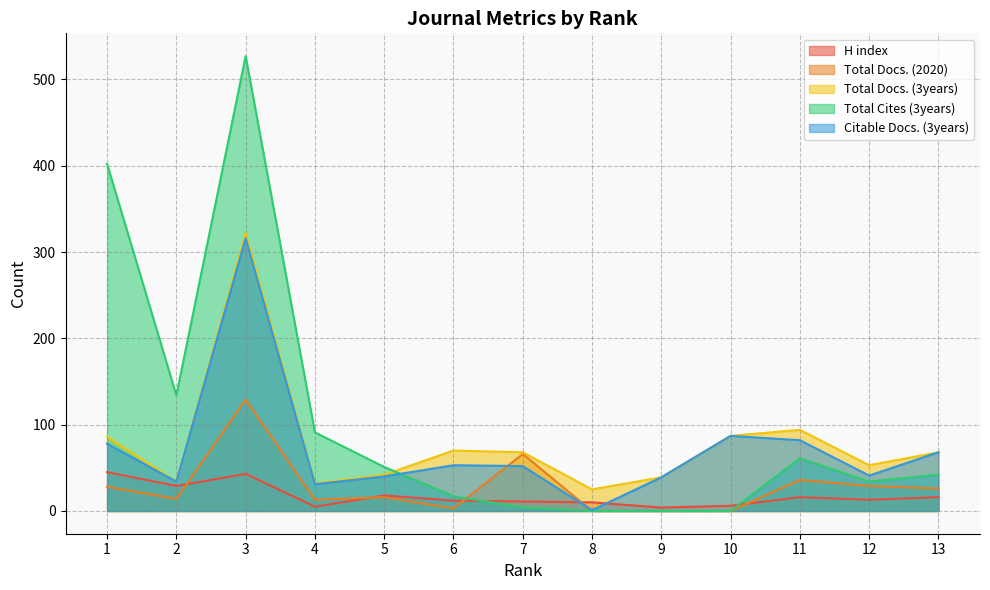

True or false: Citable Docs. (3years) has a value of 60 at 12.

False